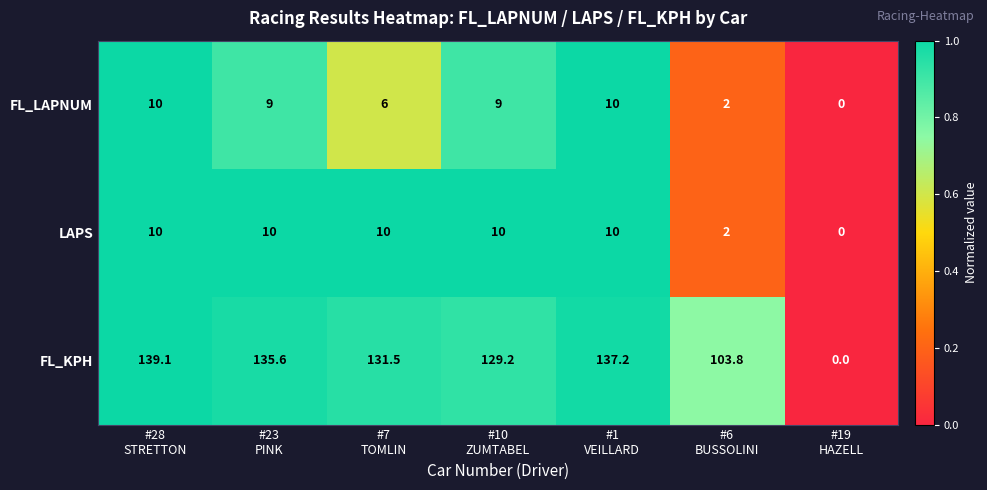

At how many categories does at least one series exceed 59?

6